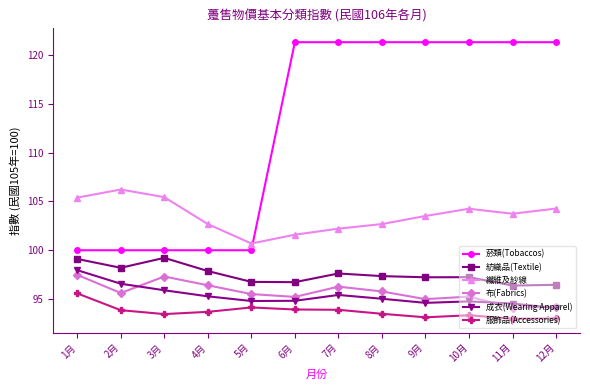

At which label does 紡織品(Textile) first exceed 97?

1月